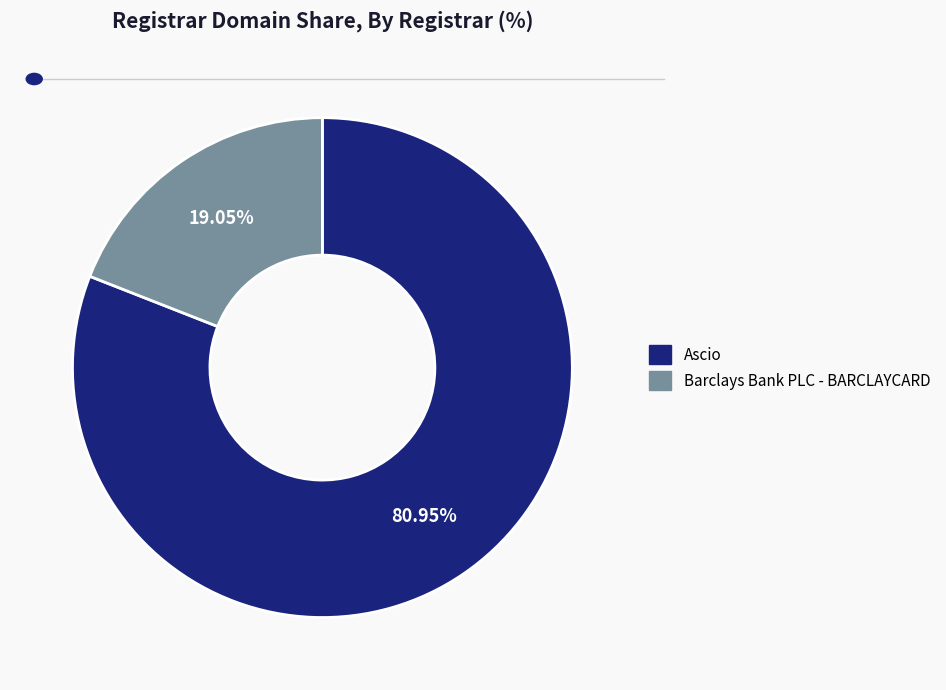

Is it true that Barclays Bank PLC - BARCLAYCARD is 19% of the pie?

True